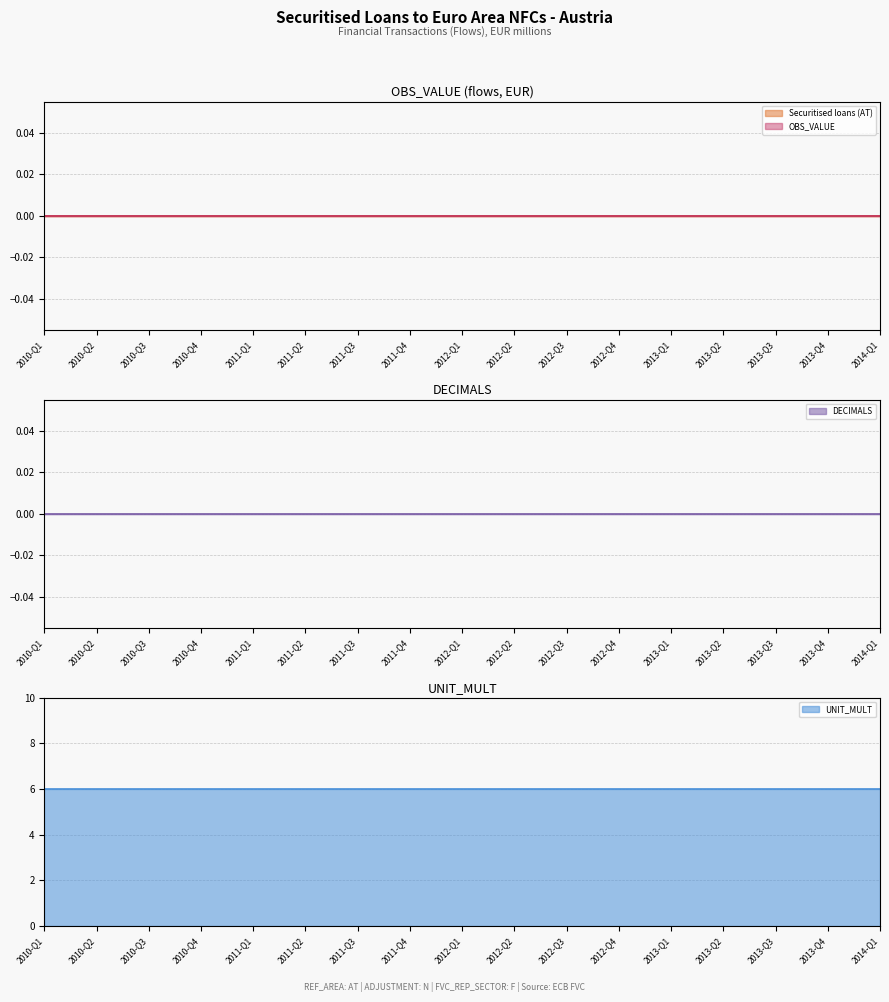

List the series in order of their peak value, highest first.

UNIT_MULT, Securitised loans (AT), OBS_VALUE, DECIMALS